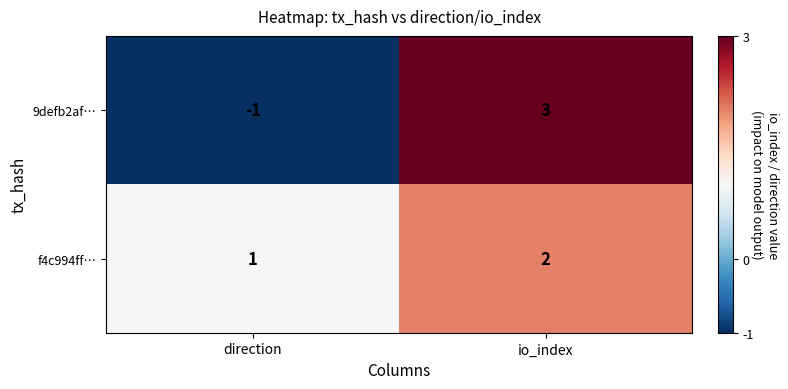

How many values in the 9defb2af… series are below 3?

1